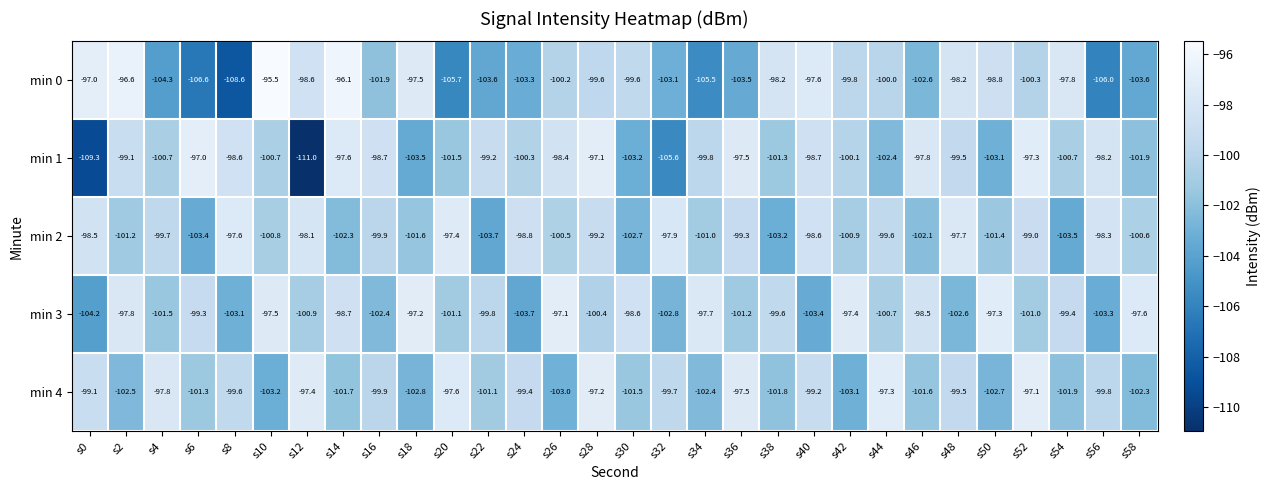

What is the total value across all series at s28?

-493.5